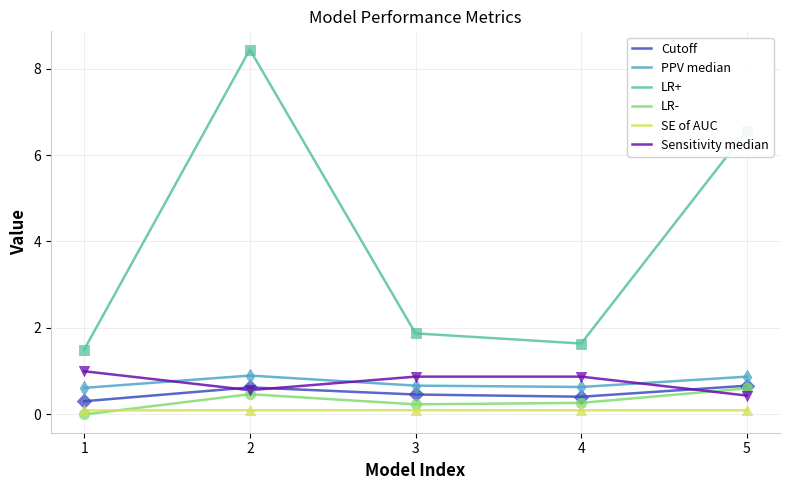

Which series has the widest spread of values?

LR+